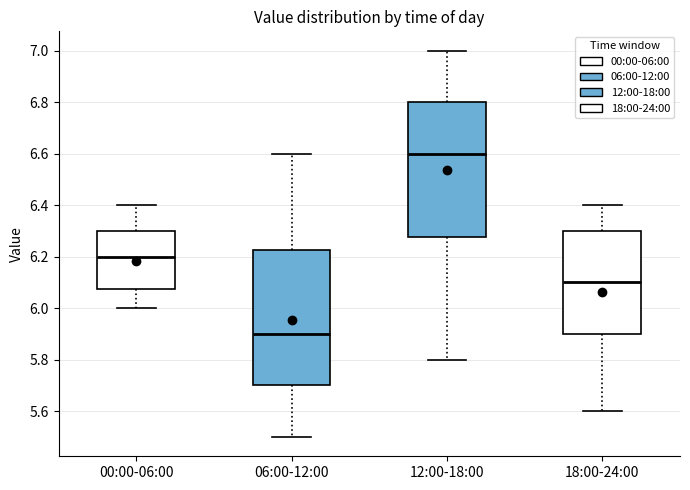

Reading left to right, transcribe this box plot: for each box, give where its median line is, the range the box spans, and where its two whiskers end, as read against the y-axis. The values are not printed on the chart, so give them approximately, as read against the axis.

00:00-06:00: median 6.20, box 6.08 to 6.30, whiskers 6.00 to 6.40
06:00-12:00: median 5.90, box 5.70 to 6.22, whiskers 5.50 to 6.60
12:00-18:00: median 6.60, box 6.28 to 6.80, whiskers 5.80 to 7.00
18:00-24:00: median 6.10, box 5.90 to 6.30, whiskers 5.60 to 6.40